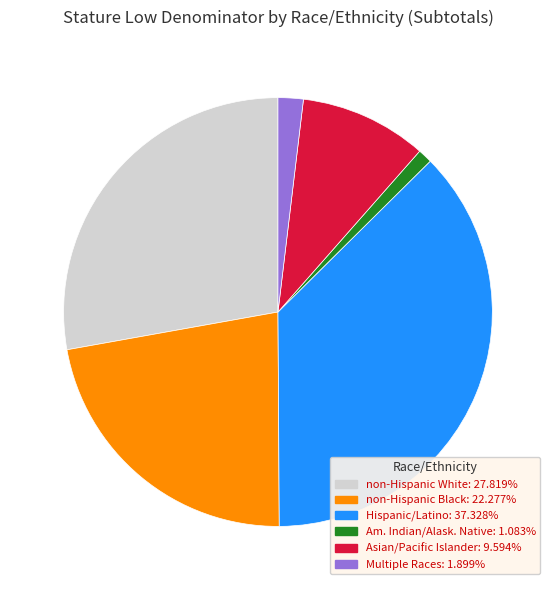

Is there a majority slice in this chart?

No